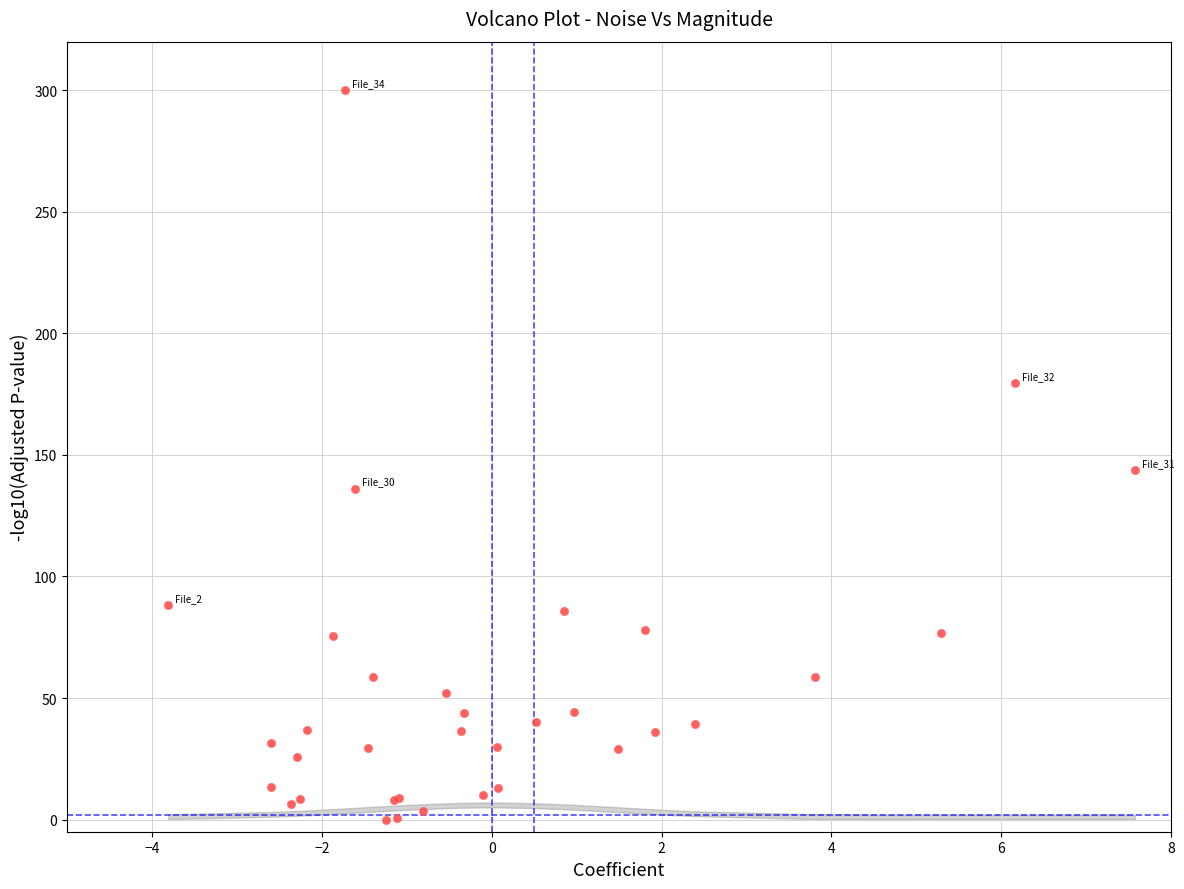

What Y value in the scatter plot is closest to 150?

143.9